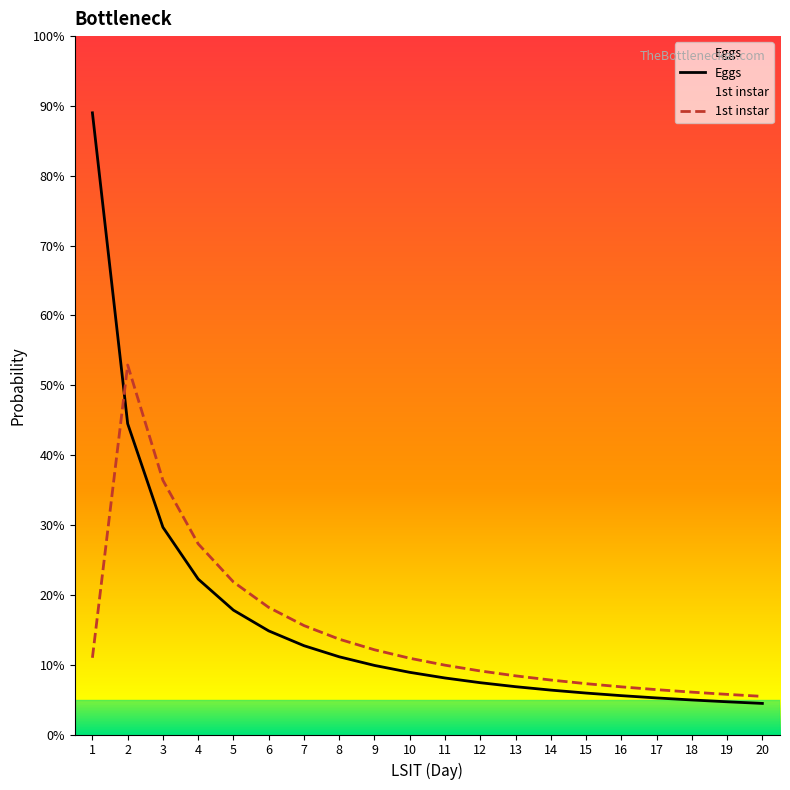

List the labels in order of 1st instar value, smallest first.

20, 19, 18, 17, 16, 15, 14, 13, 12, 11, 10, 1, 9, 8, 7, 6, 5, 4, 3, 2